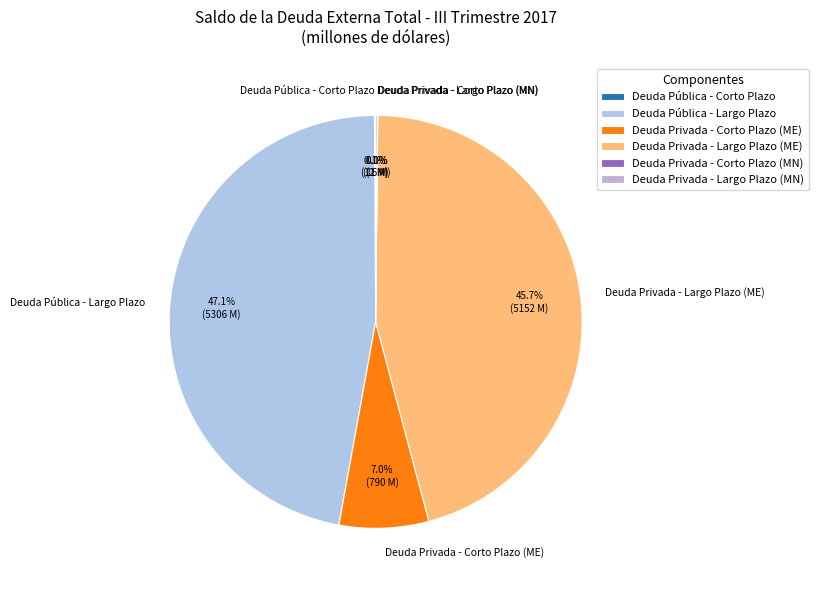

Is the sum of Deuda Pública - Largo Plazo and Deuda Privada - Largo Plazo (ME) greater than half?

Yes